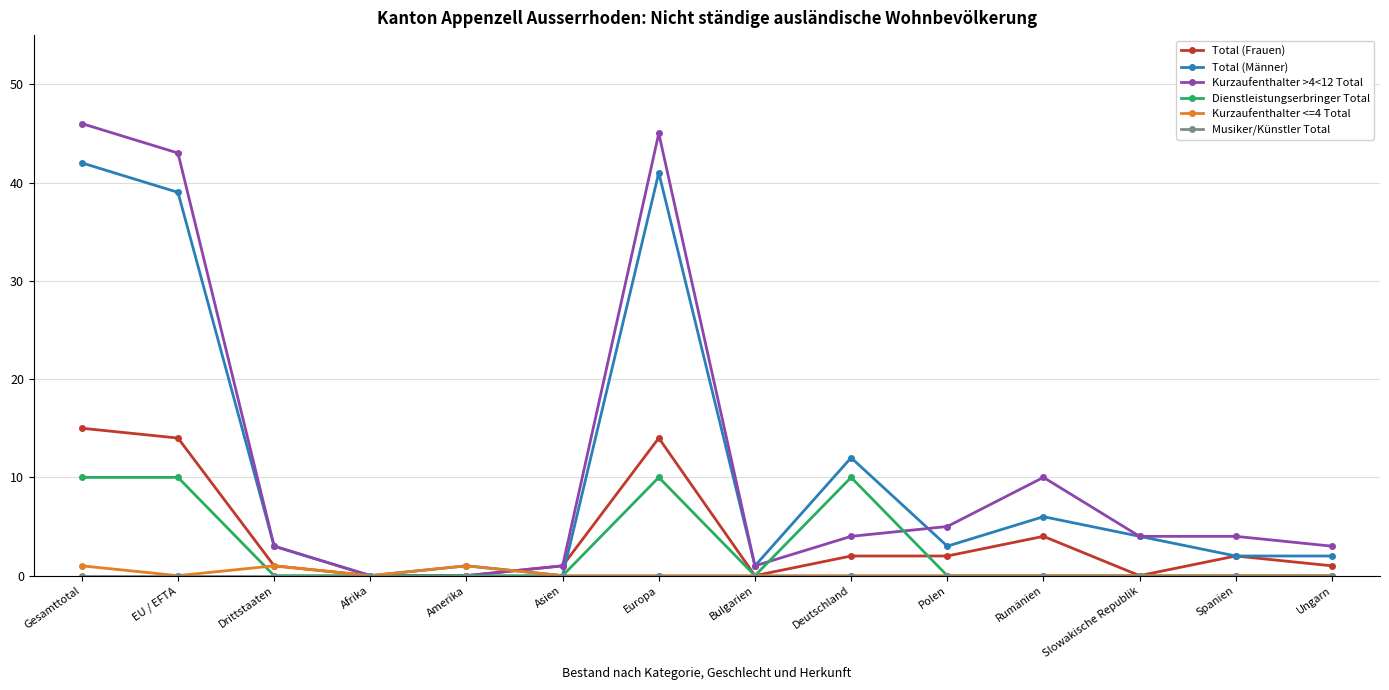

True or false: Total (Männer) has more than 1 points higher than both neighbors.

True